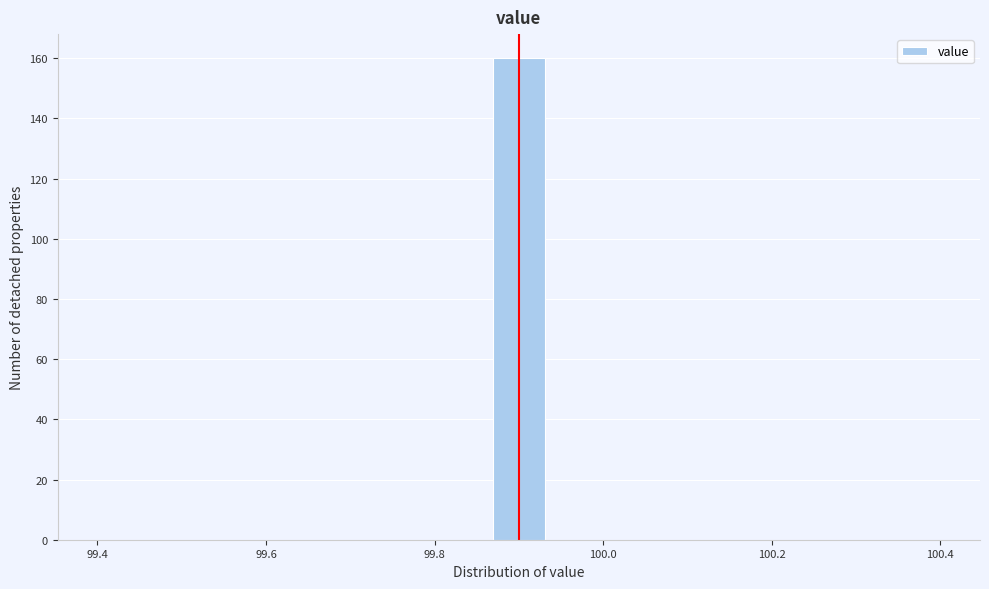

Around what value on the x-axis is the tallest bar? Give the approximate position of its centre, as read against the axis.

99.90